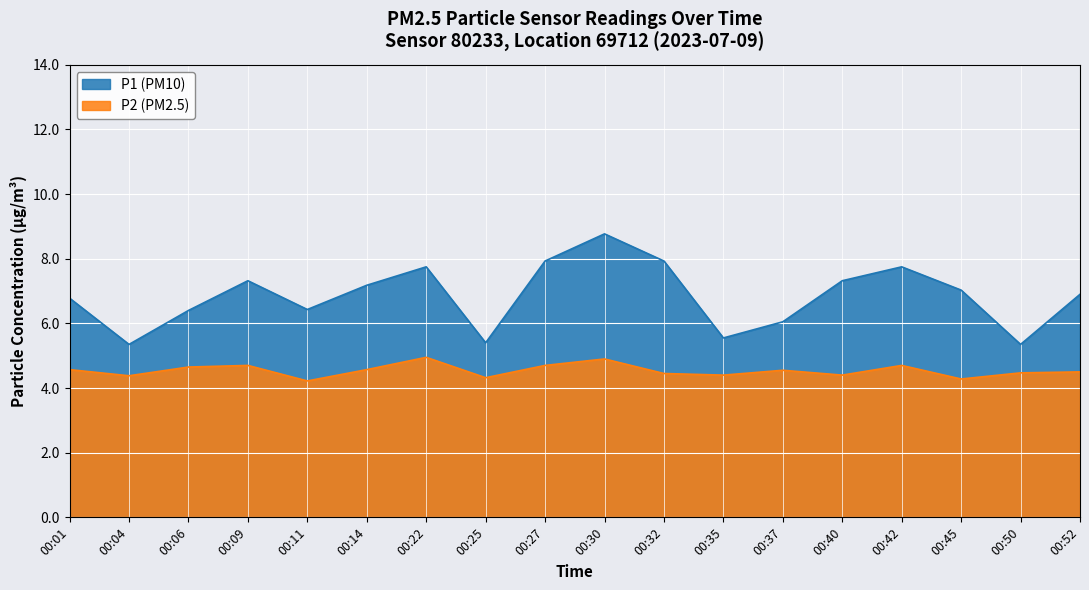

What are all the series names shown in the legend?

P1 (PM10), P2 (PM2.5)